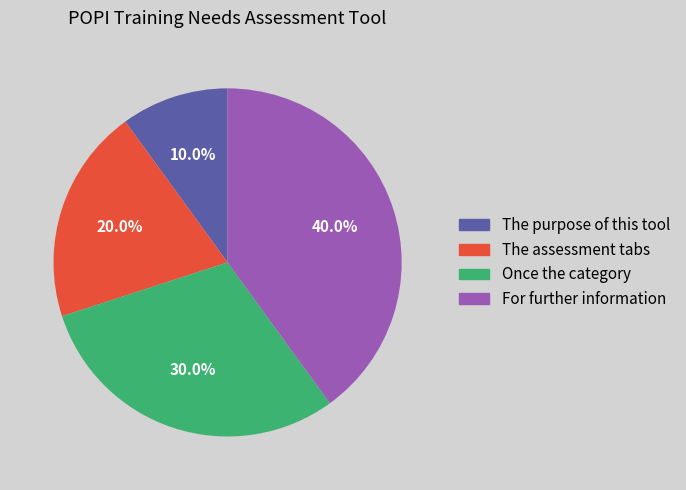

Rank the categories by value from highest to lowest.

For further information, Once the category, The assessment tabs, The purpose of this tool